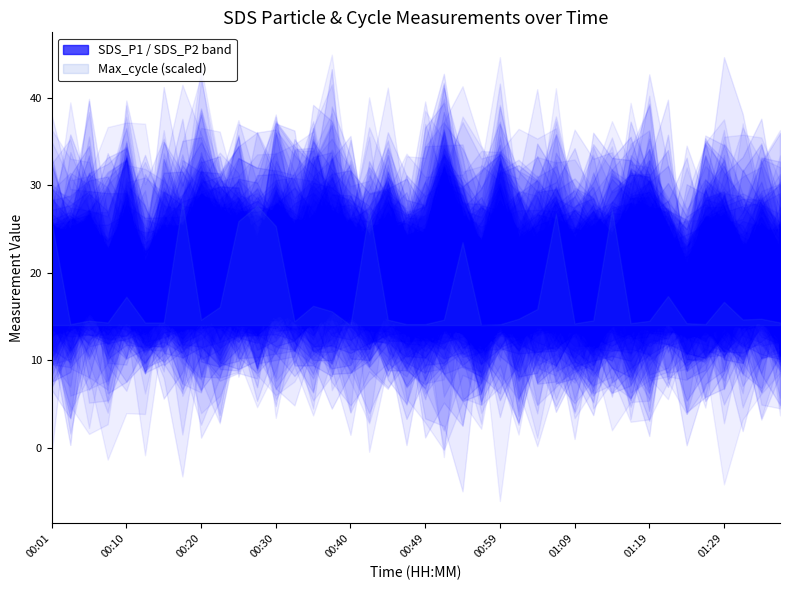

Reading left to right, list all the values displayed in this chart.

SDS_P1: 00:01=21.6	00:03=21.1	00:06=23.7	00:08=19.9	00:10=24.8	00:13=19.0	00:15=22.9	00:18=21.9	00:20=25.3	00:22=23.1	00:25=23.8	00:27=21.2	00:30=24.7	00:32=22.4	00:35=23.4	00:37=23.7	00:40=22.2	00:42=21.1	00:44=23.9	00:47=20.3	00:49=21.2	00:52=28.1	00:54=22.7	00:57=20.9	00:59=26.3	01:01=21.1	01:04=21.0	01:06=22.7	01:09=20.9	01:11=21.5	01:14=22.0	01:16=25.1	01:19=24.6	01:21=22.1	01:23=18.6	01:26=22.8	01:29=22.8	01:31=20.7	01:34=21.8	01:36=20.3
SDS_P2: 00:01=15.8	00:03=15.8	00:06=16.6	00:08=15.9	00:10=16.2	00:13=15.9	00:15=16.5	00:18=15.8	00:20=15.9	00:22=16.5	00:25=16.7	00:27=15.5	00:30=17.3	00:32=16.4	00:35=16.2	00:37=17.1	00:40=16.3	00:42=16.0	00:44=16.5	00:47=14.8	00:49=14.9	00:52=15.4	00:54=15.4	00:57=14.1	00:59=16.1	01:01=14.4	01:04=15.1	01:06=14.7	01:09=15.3	01:11=14.8	01:14=15.4	01:16=15.5	01:19=15.9	01:21=16.0	01:23=14.0	01:26=15.2	01:29=15.5	01:31=15.9	01:34=16.2	01:36=15.0
Max_cycle: 00:01=20617.0	00:03=20177.0	00:06=20192.0	00:08=20184.0	00:10=20295.0	00:13=20184.0	00:15=20184.0	00:18=20705.0	00:20=20196.0	00:22=20251.0	00:25=20621.0	00:27=20688.0	00:30=20600.0	00:32=20189.0	00:35=20256.0	00:37=20232.0	00:40=20173.0	00:42=20669.0	00:44=20196.0	00:47=20177.0	00:49=20177.0	00:52=20196.0	00:54=20530.0	00:57=20173.0	00:59=20176.0	01:01=20200.0	01:04=20242.0	01:06=20654.0	01:09=20180.0	01:11=20193.0	01:14=20672.0	01:16=20181.0	01:19=20191.0	01:21=20298.0	01:23=20181.0	01:26=20177.0	01:29=20273.0	01:31=20197.0	01:34=20200.0	01:36=20184.0
Min_cycle: 00:01=28.0	00:03=28.0	00:06=28.0	00:08=28.0	00:10=28.0	00:13=28.0	00:15=28.0	00:18=28.0	00:20=28.0	00:22=28.0	00:25=28.0	00:27=28.0	00:30=28.0	00:32=28.0	00:35=28.0	00:37=28.0	00:40=28.0	00:42=28.0	00:44=28.0	00:47=28.0	00:49=28.0	00:52=28.0	00:54=28.0	00:57=28.0	00:59=28.0	01:01=28.0	01:04=28.0	01:06=28.0	01:09=28.0	01:11=28.0	01:14=28.0	01:16=28.0	01:19=28.0	01:21=28.0	01:23=28.0	01:26=28.0	01:29=28.0	01:31=28.0	01:34=28.0	01:36=28.0